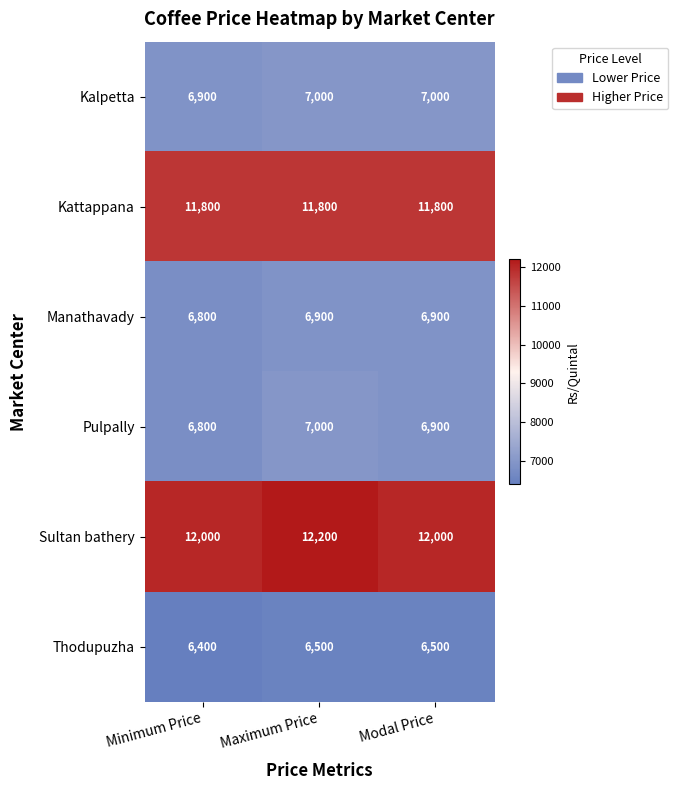

Reading right to left, list all the values displayed in this chart.

Kalpetta: 7000	7000	6900
Kattappana: 11800	11800	11800
Manathavady: 6900	6900	6800
Pulpally: 6900	7000	6800
Sultan bathery: 12000	12200	12000
Thodupuzha: 6500	6500	6400